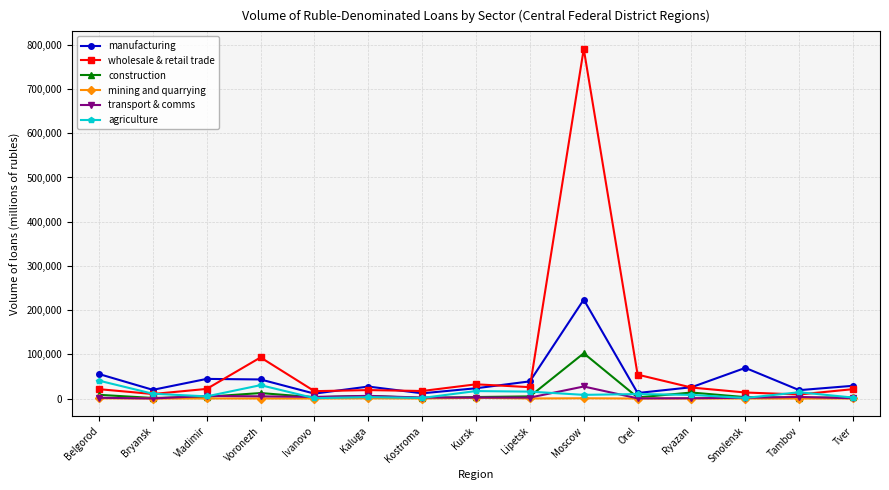

True or false: construction has more than 0 points higher than both neighbors.

True